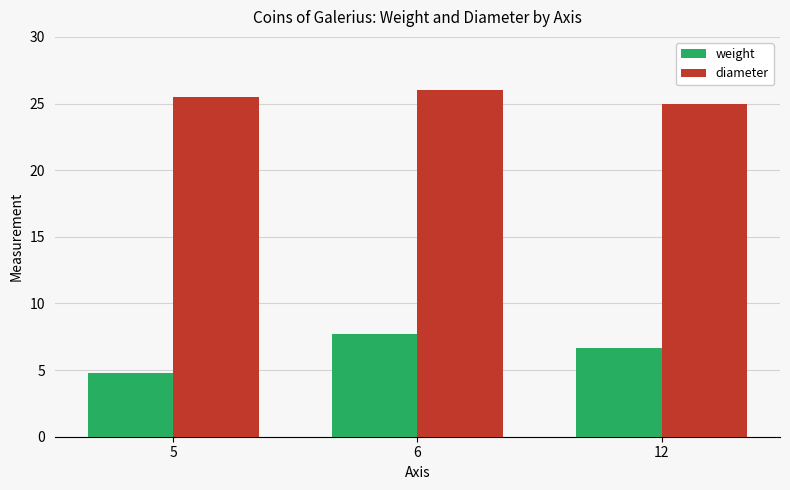

Reading left to right, extract all data points from this chart.

weight: 5=4.8	6=7.7	12=6.7
diameter: 5=25.5	6=26.0	12=25.0